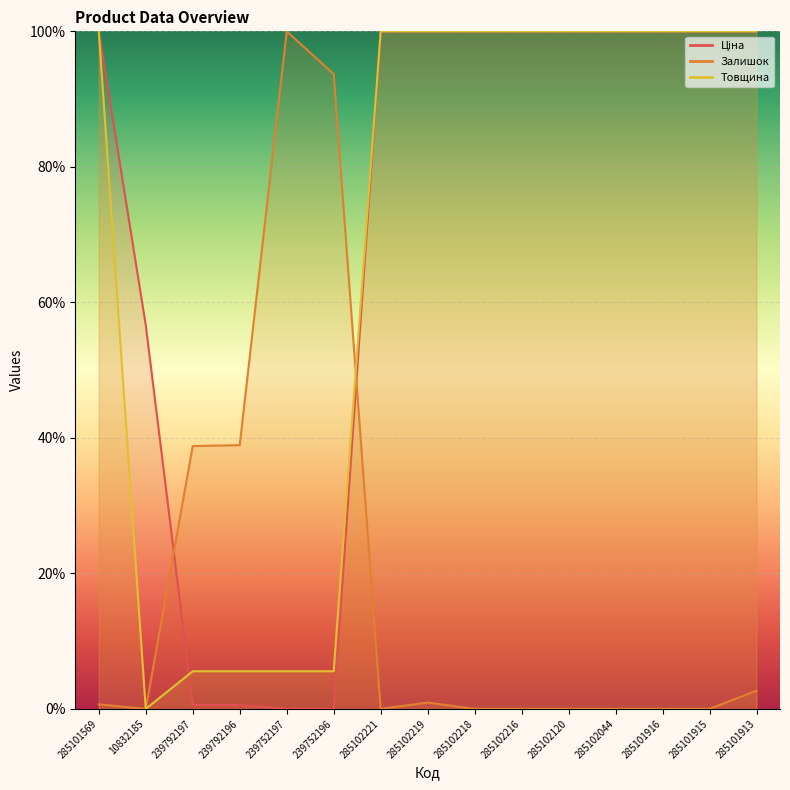

How many lines are shown in the chart?

3